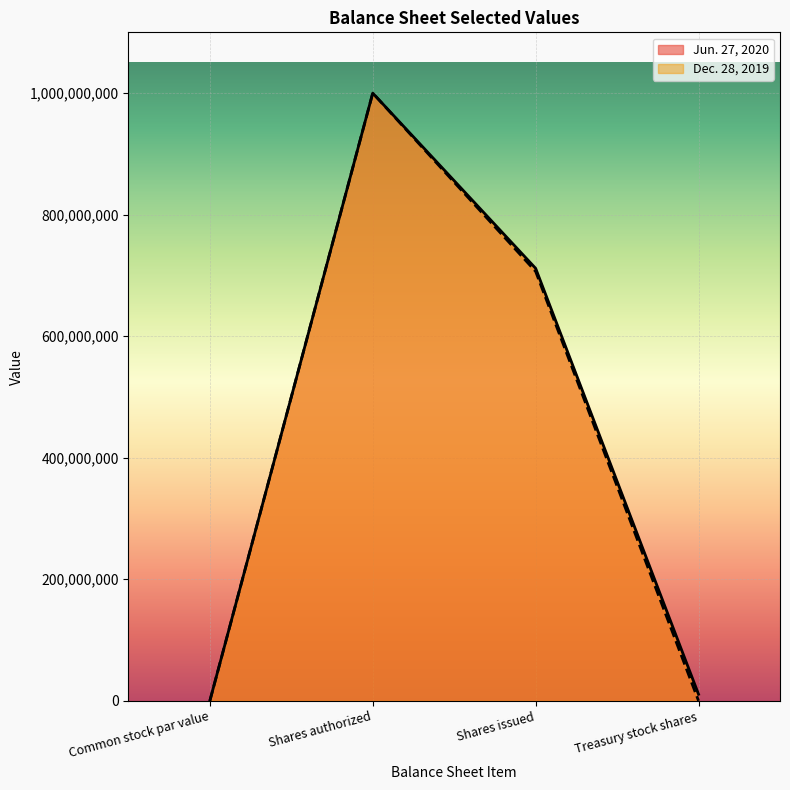

What is the value of the Jun. 27, 2020 point at the 3rd from the left?

711636000